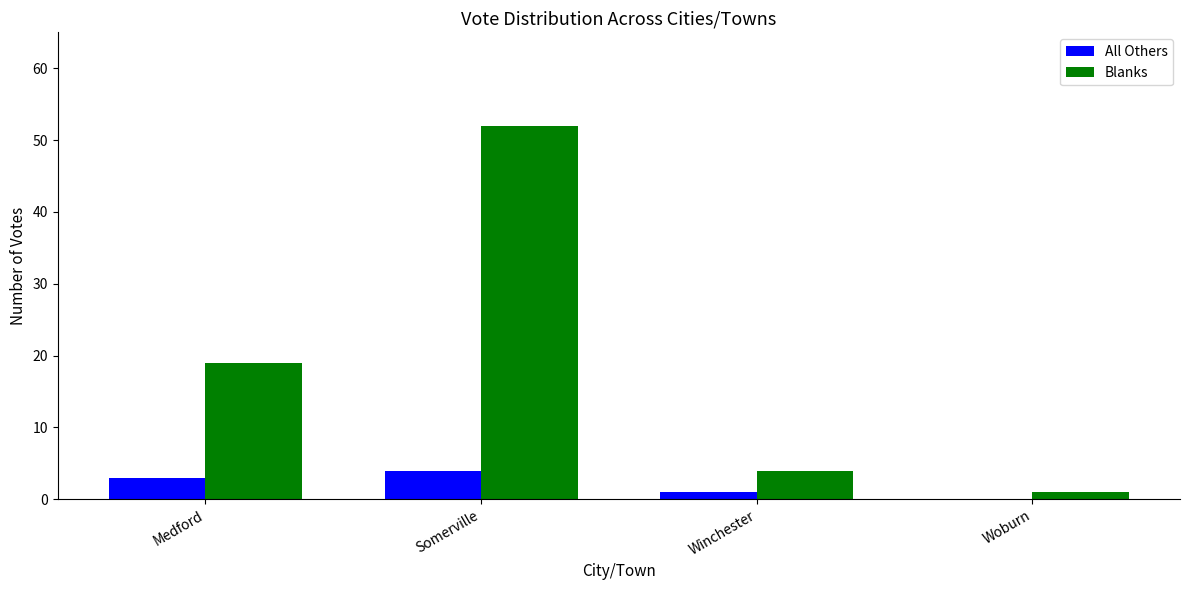

What is the sum of all All Others values?

8